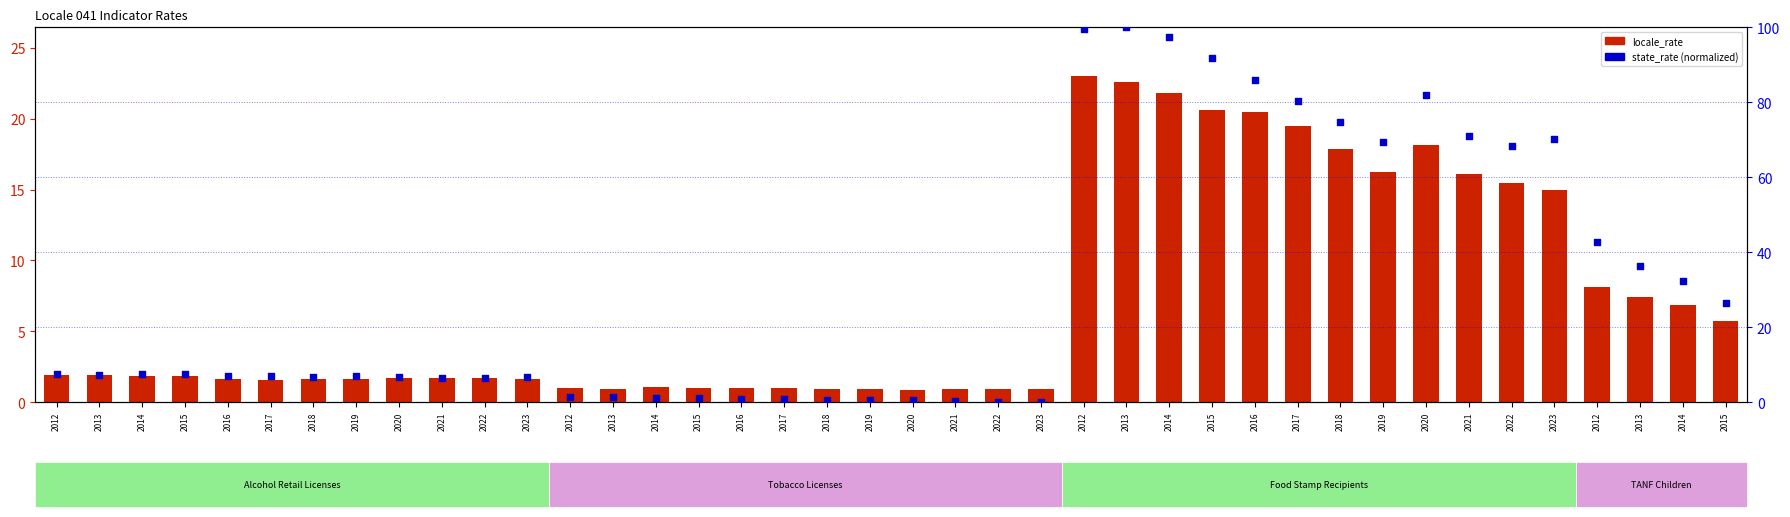

At which category is the sum across all series the highest?

2012